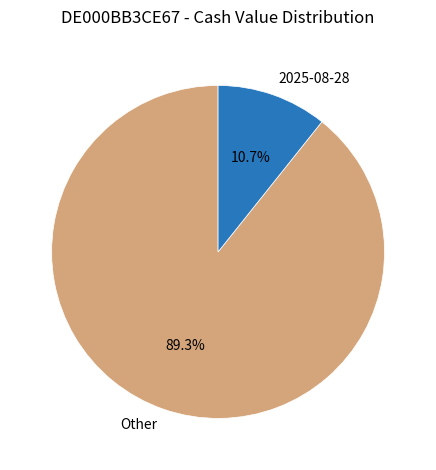

Do Other and 2025-08-28 together represent more than half of the pie?

Yes